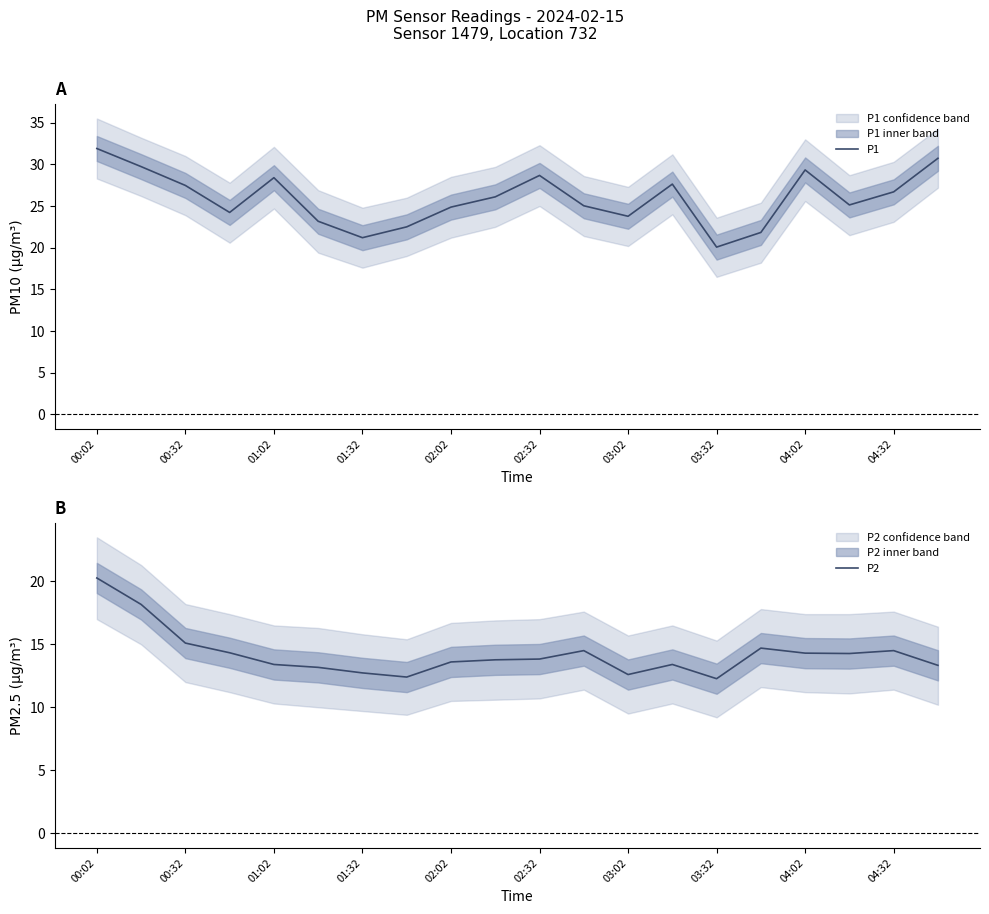

How many series are shown in this chart?

2